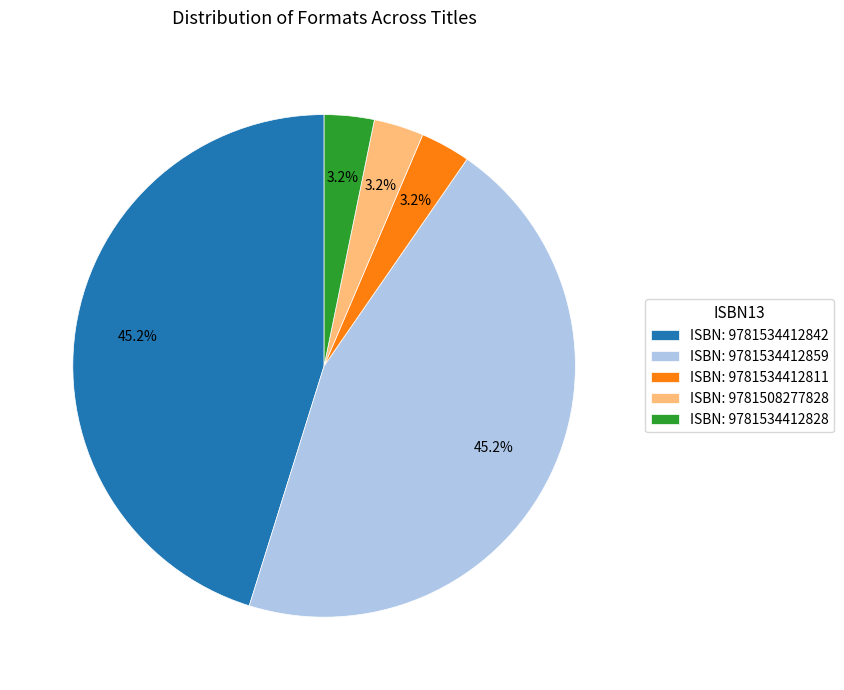

How many segments does this pie chart have?

5